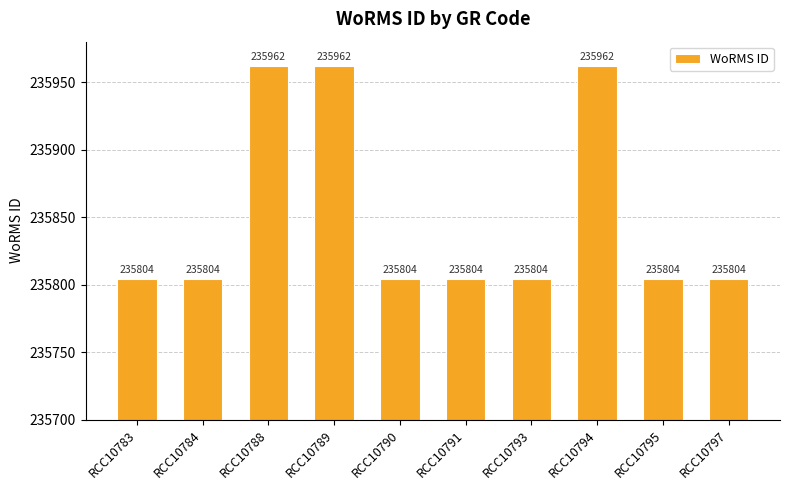

How many bars are there in total?

10